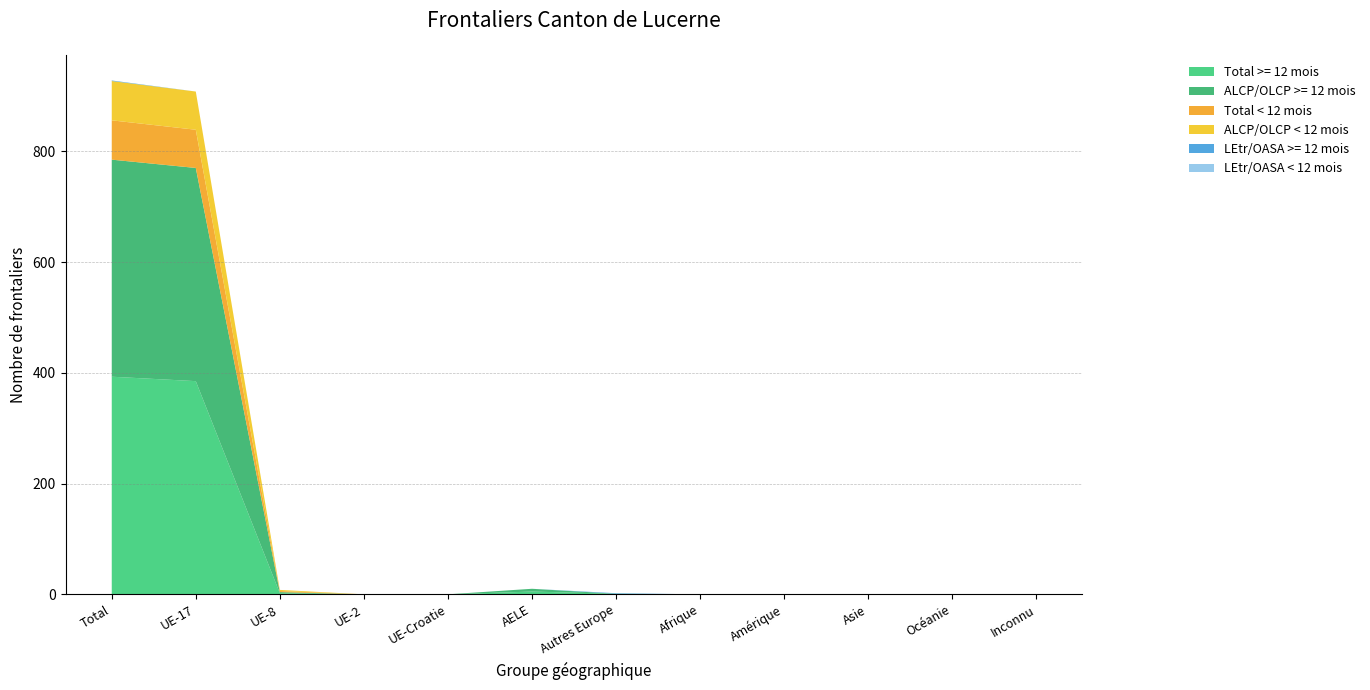

Reading left to right, extract all data points from this chart.

Total >= 12 mois: Total=393	UE-17=385	UE-8=2	UE-2=0	UE-Croatie=0	AELE=5	Autres Europe=1	Afrique=0	Amérique=0	Asie=0	Océanie=0	Inconnu=0
ALCP/OLCP >= 12 mois: Total=392	UE-17=385	UE-8=2	UE-2=0	UE-Croatie=0	AELE=5	Autres Europe=0	Afrique=0	Amérique=0	Asie=0	Océanie=0	Inconnu=0
Total < 12 mois: Total=71	UE-17=69	UE-8=2	UE-2=0	UE-Croatie=0	AELE=0	Autres Europe=0	Afrique=0	Amérique=0	Asie=0	Océanie=0	Inconnu=0
ALCP/OLCP < 12 mois: Total=71	UE-17=69	UE-8=2	UE-2=0	UE-Croatie=0	AELE=0	Autres Europe=0	Afrique=0	Amérique=0	Asie=0	Océanie=0	Inconnu=0
LEtr/OASA >= 12 mois: Total=1	UE-17=0	UE-8=0	UE-2=0	UE-Croatie=0	AELE=0	Autres Europe=1	Afrique=0	Amérique=0	Asie=0	Océanie=0	Inconnu=0
LEtr/OASA < 12 mois: Total=0	UE-17=0	UE-8=0	UE-2=0	UE-Croatie=0	AELE=0	Autres Europe=0	Afrique=0	Amérique=0	Asie=0	Océanie=0	Inconnu=0